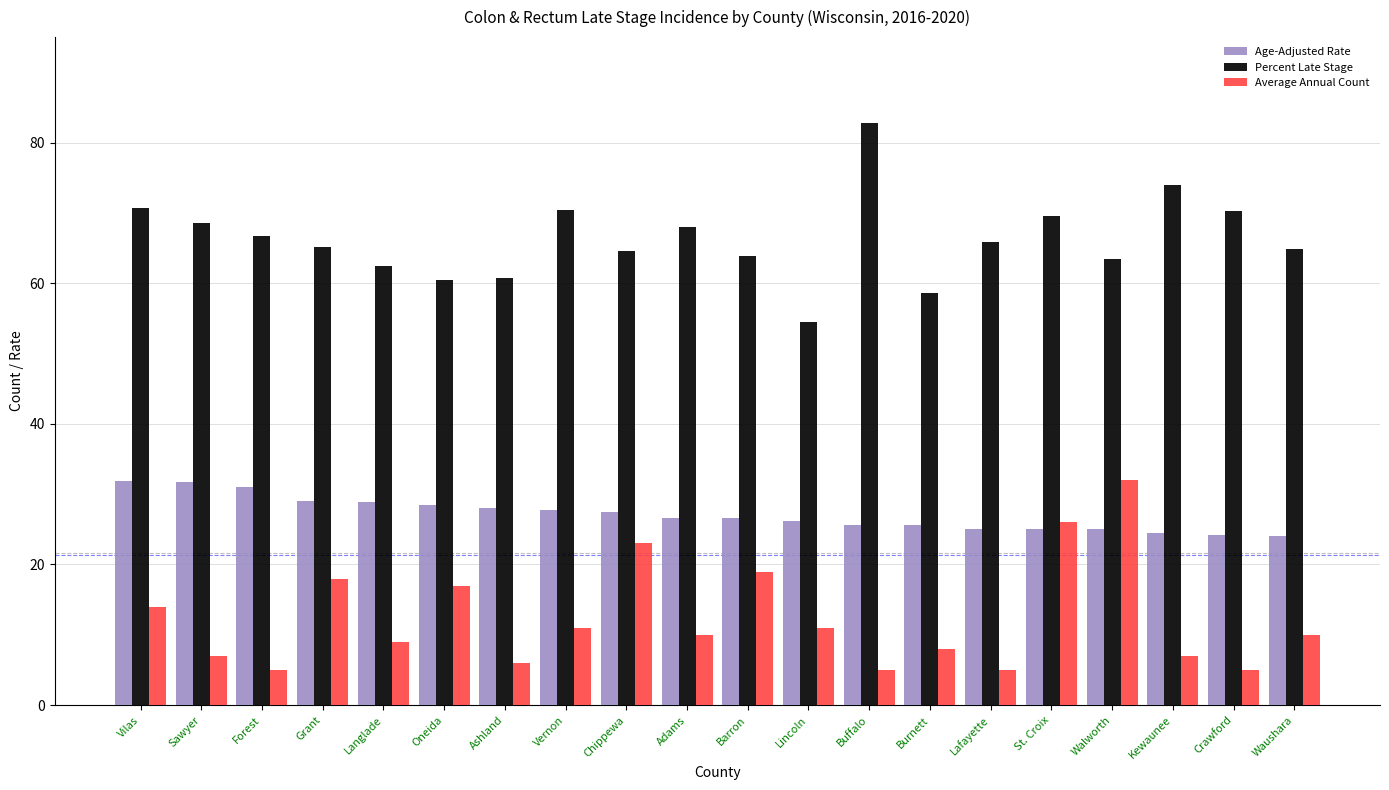

What is the spread (max minus min) of values at Buffalo?

77.8